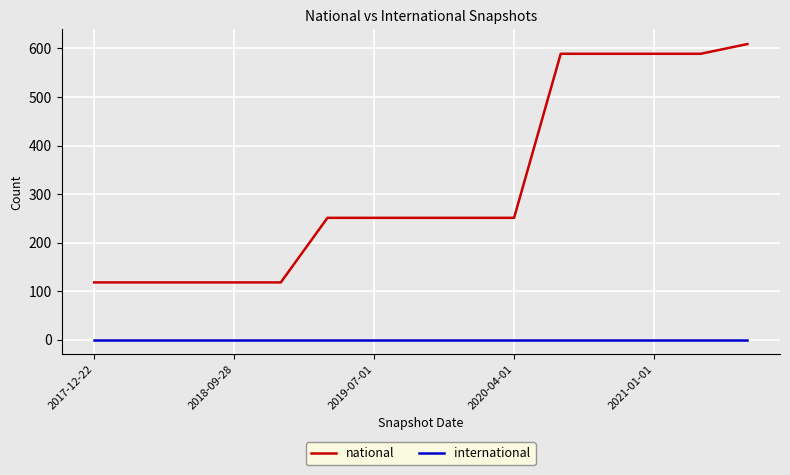

Rank the series by their maximum value, from lowest to highest.

international, national